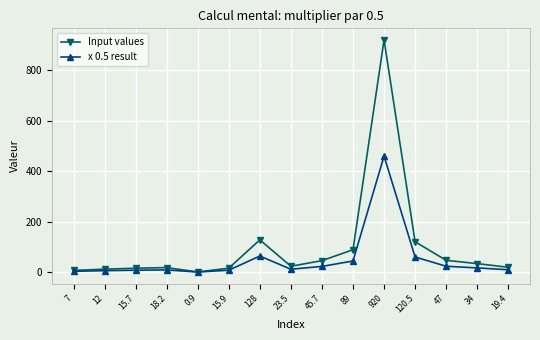

Which series has the largest range (max minus min)?

Input values